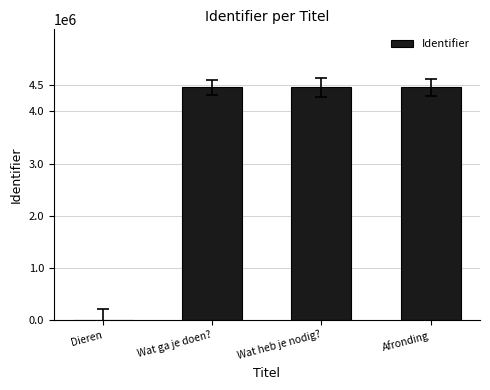

True or false: the data shows 4460596 at Wat heb je nodig?.

True